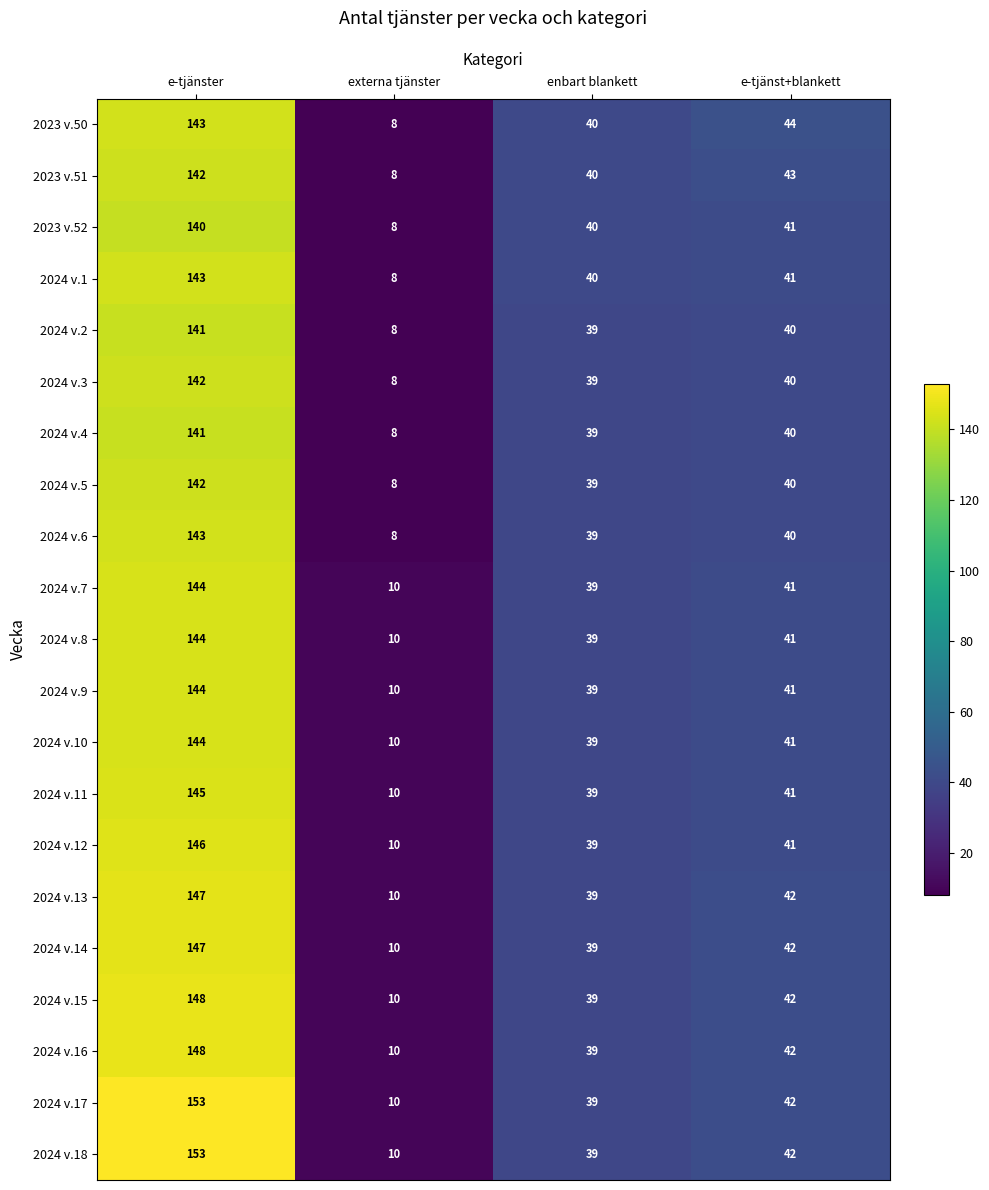

What value does the 2023 v.52 series have at e-tjänst+blankett?

41